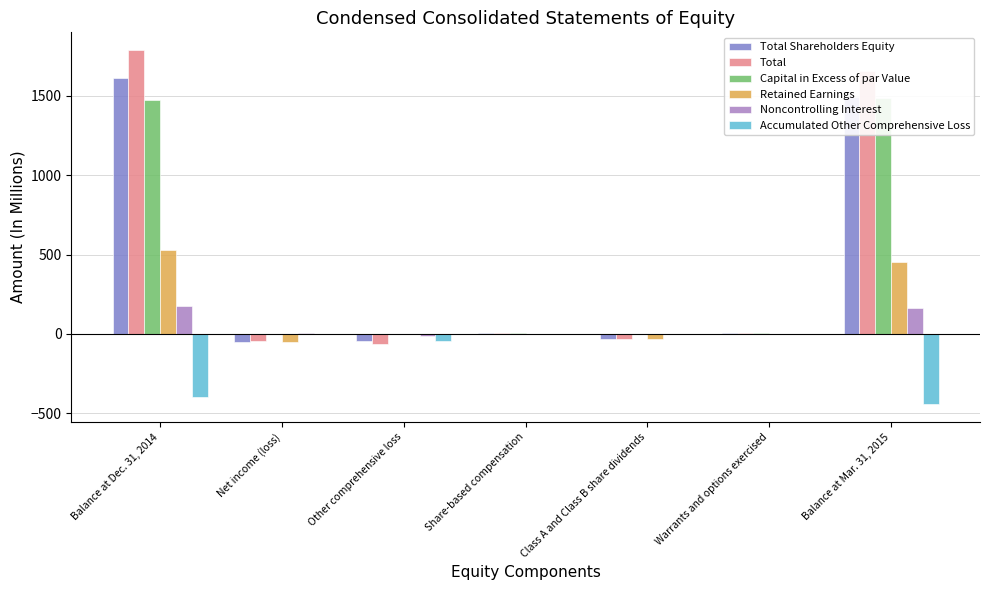

What is the smallest value displayed?

-443